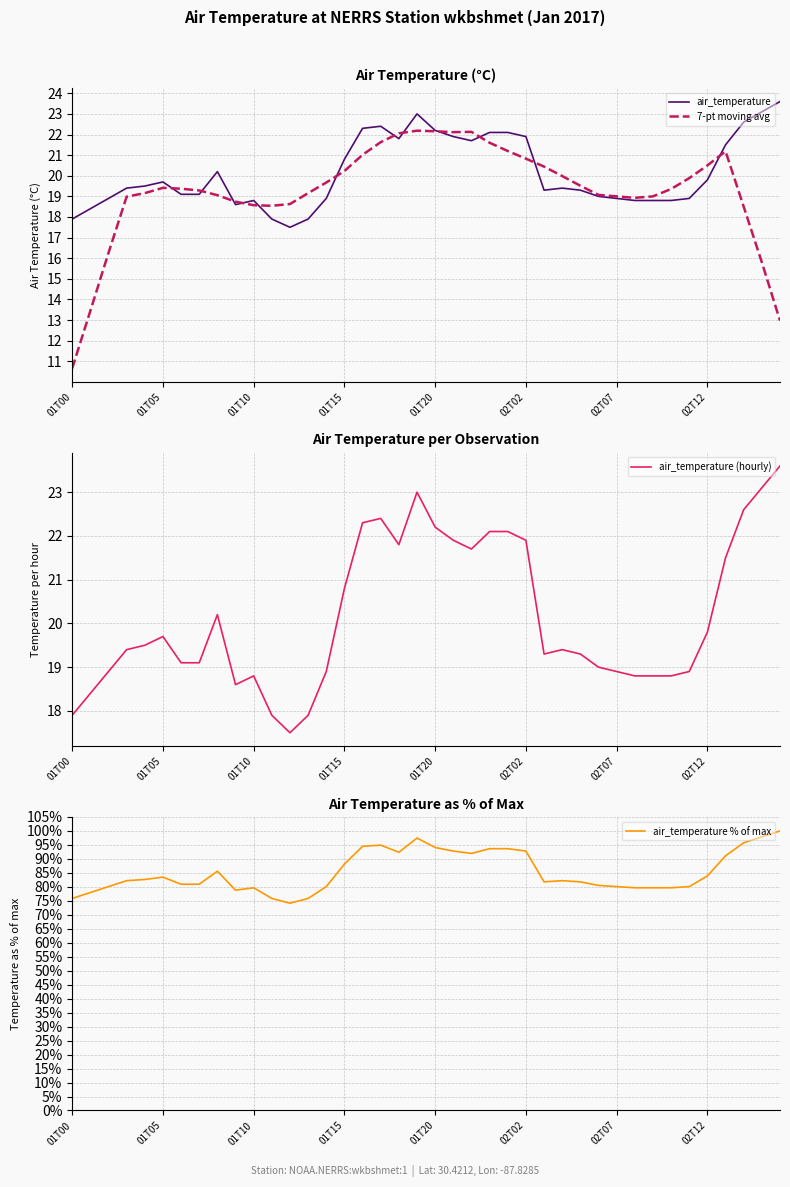

How many data points does each series have?

40